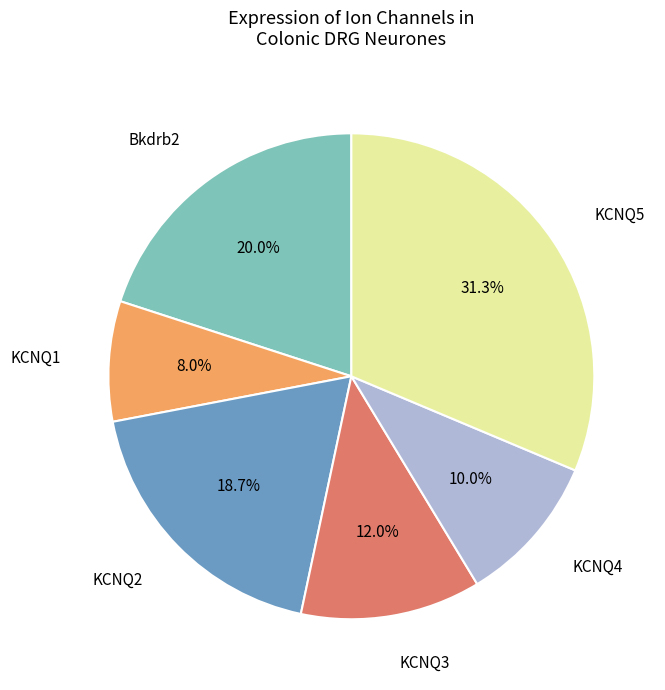

Is there a majority slice in this chart?

No